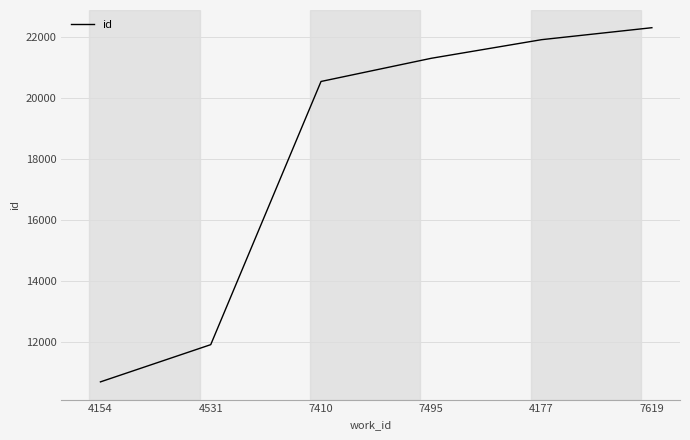

What is the smallest value displayed?

10696